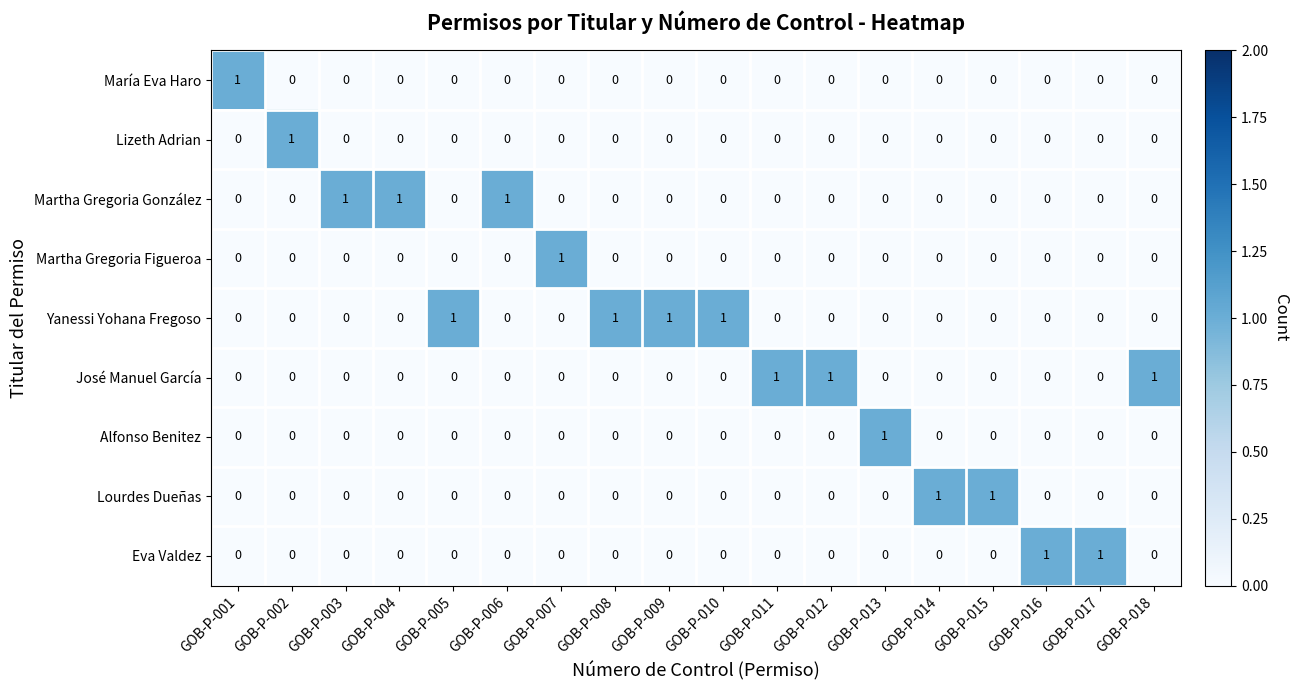

What is the total value across all series at GOB-P-004?

1